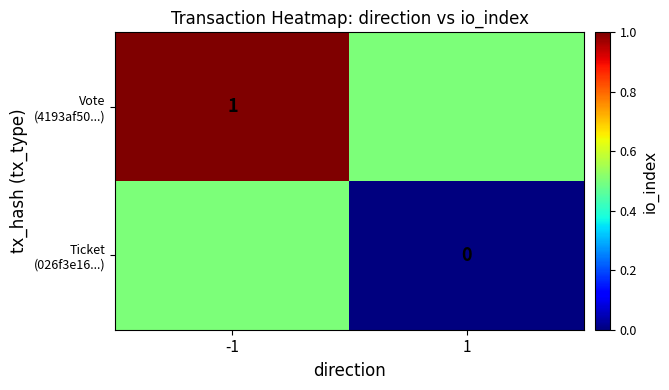

At how many categories does at least one series exceed 0?

2